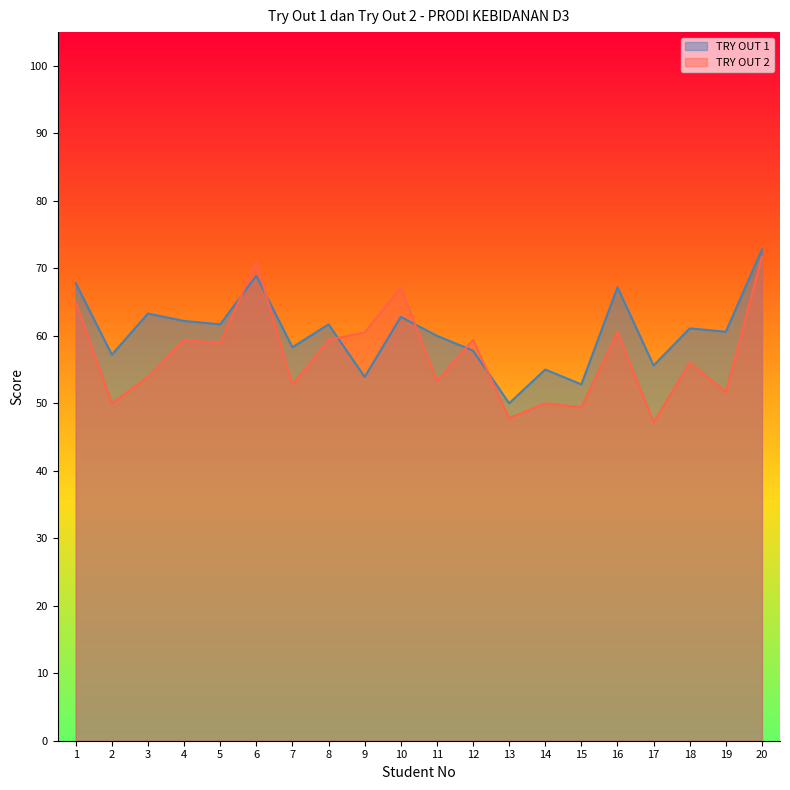

Does the chart display data point markers on the line(s)?

No